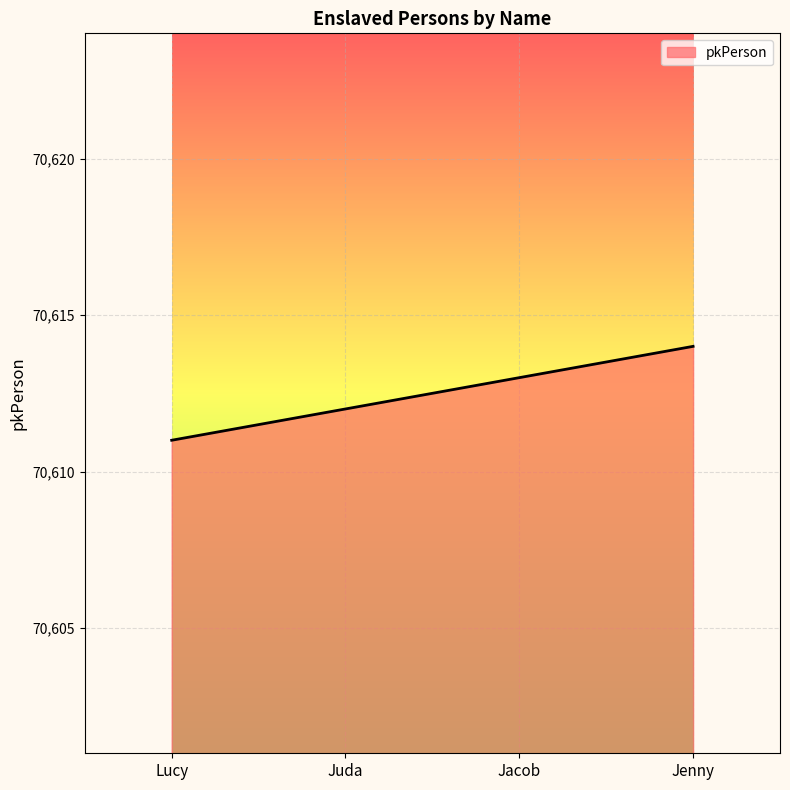

What is the sum of all values?

282450